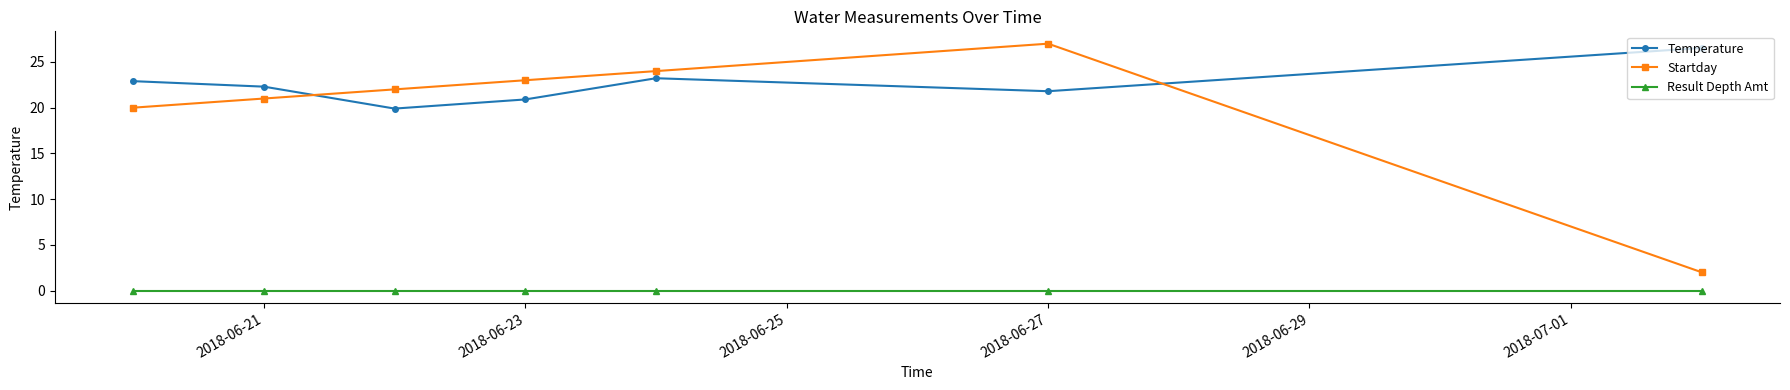

Which series has the largest range (max minus min)?

Startday